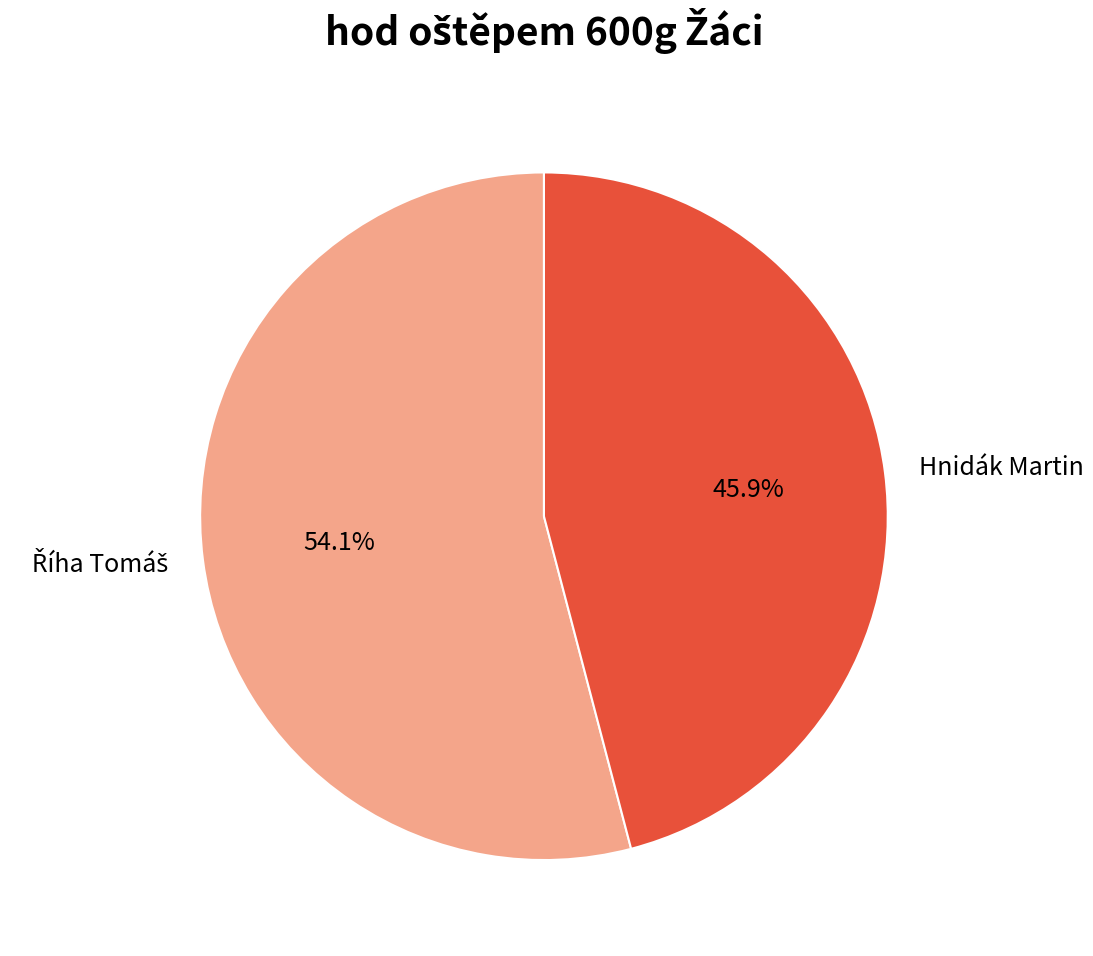

The Hnidák Martin slice represents 40% of the pie. True or false?

False